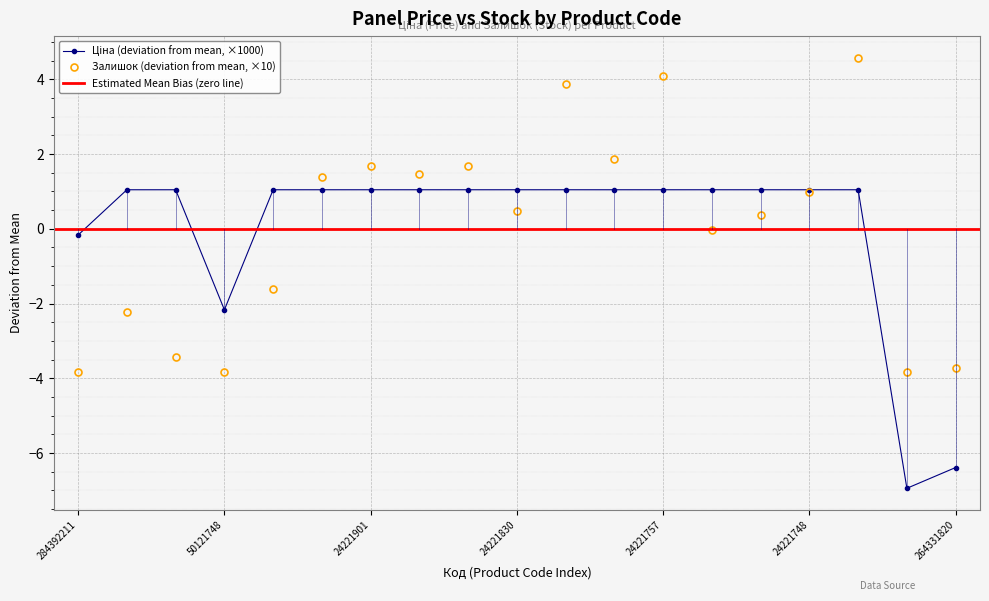

Where is the first local minimum for Залишок (deviation from mean, ×10)?

50121748